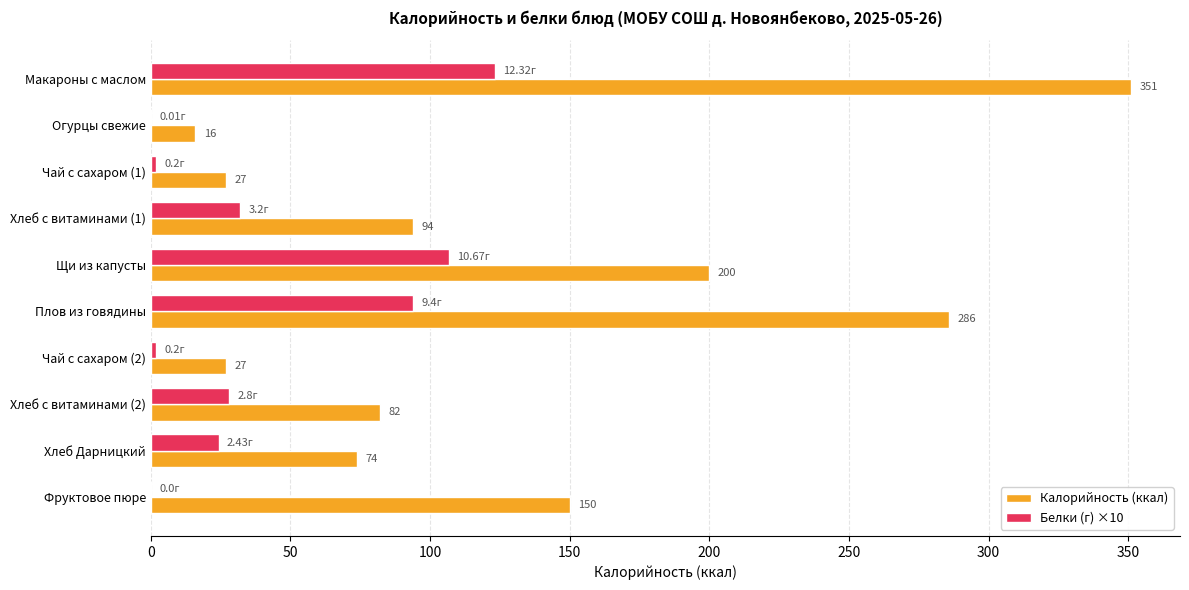

Between Макароны с маслом and Щи из капусты, which series saw the biggest shift?

Калорийность (ккал)